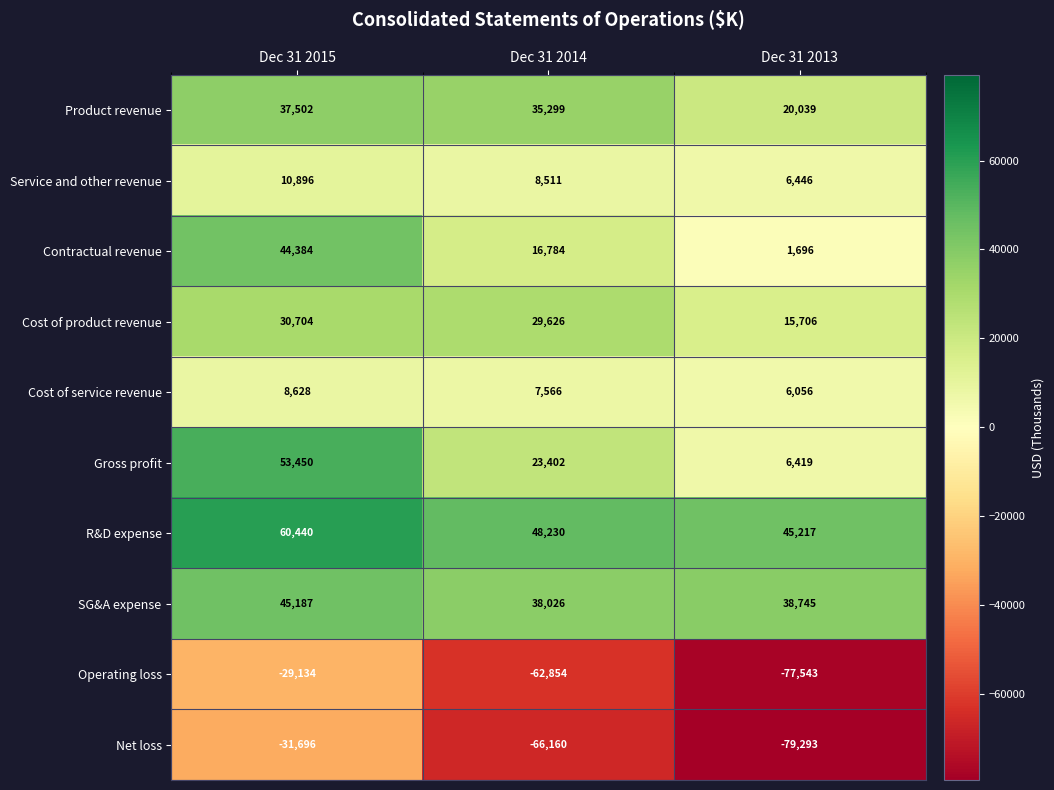

What is the total value across all series at Dec 31 2014?

78430